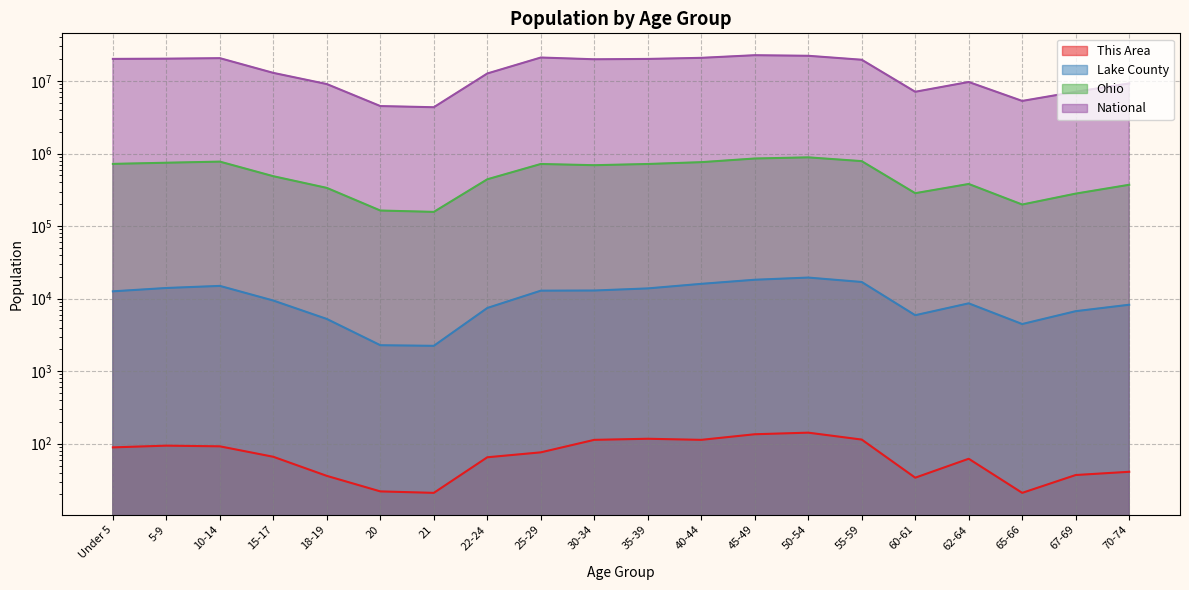

At which category is the sum across all series the highest?

45-49